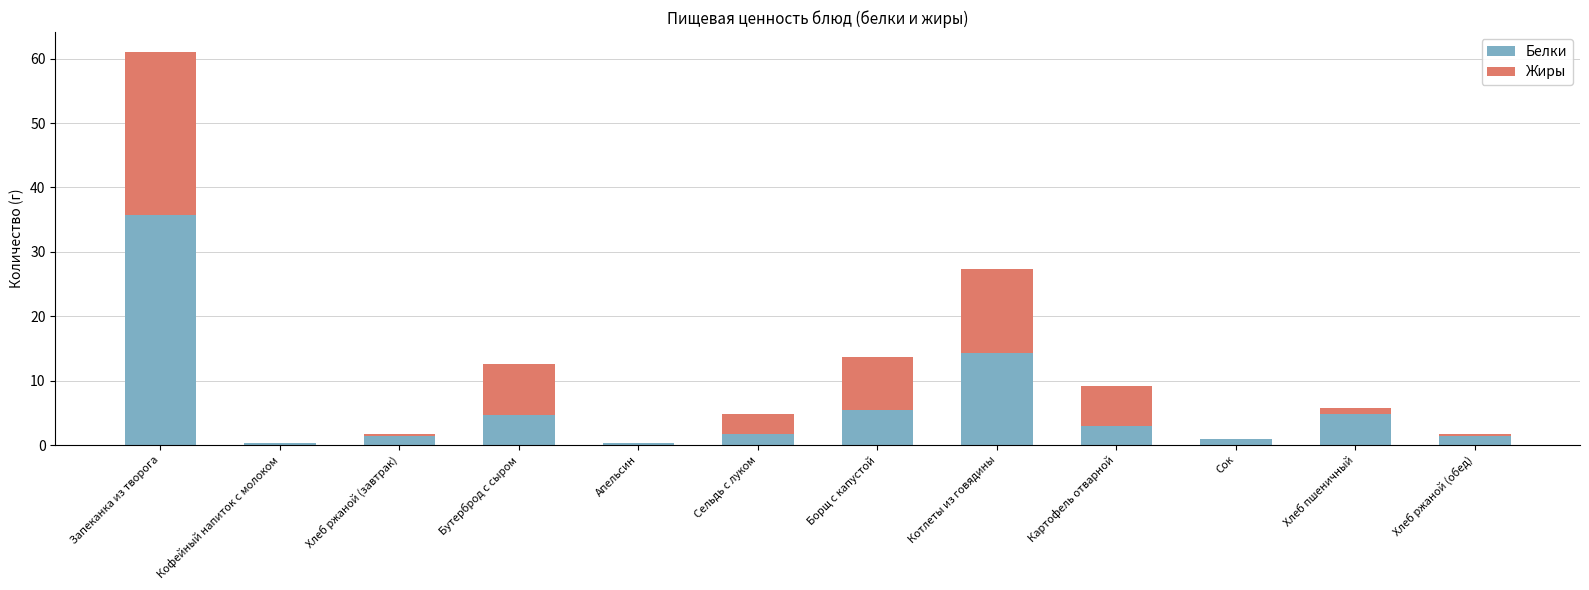

Are the bars grouped side by side (vs. stacked)?

No